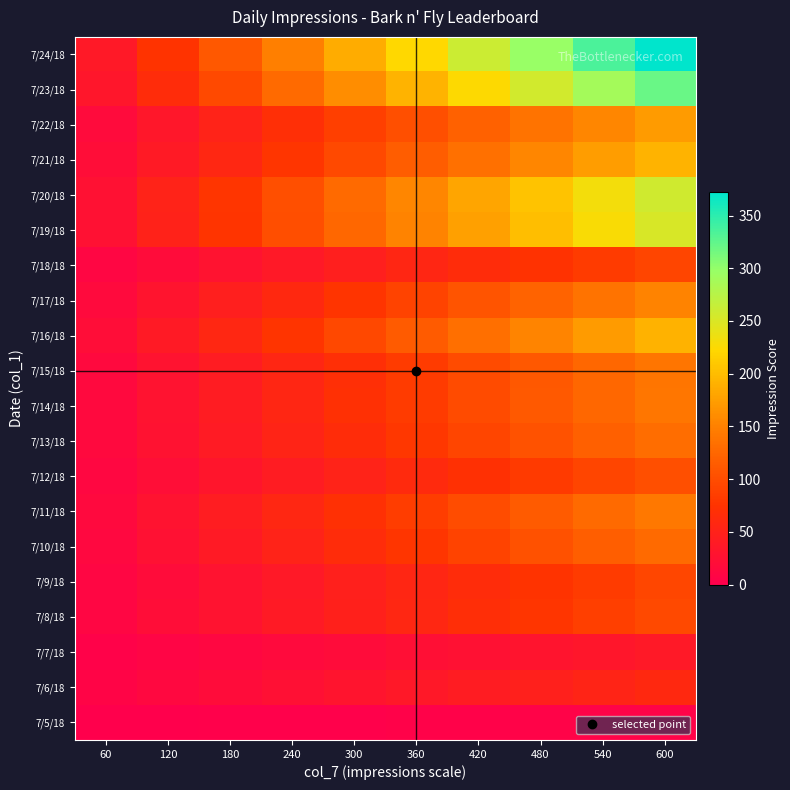

Which category has the lowest value across all series?

60